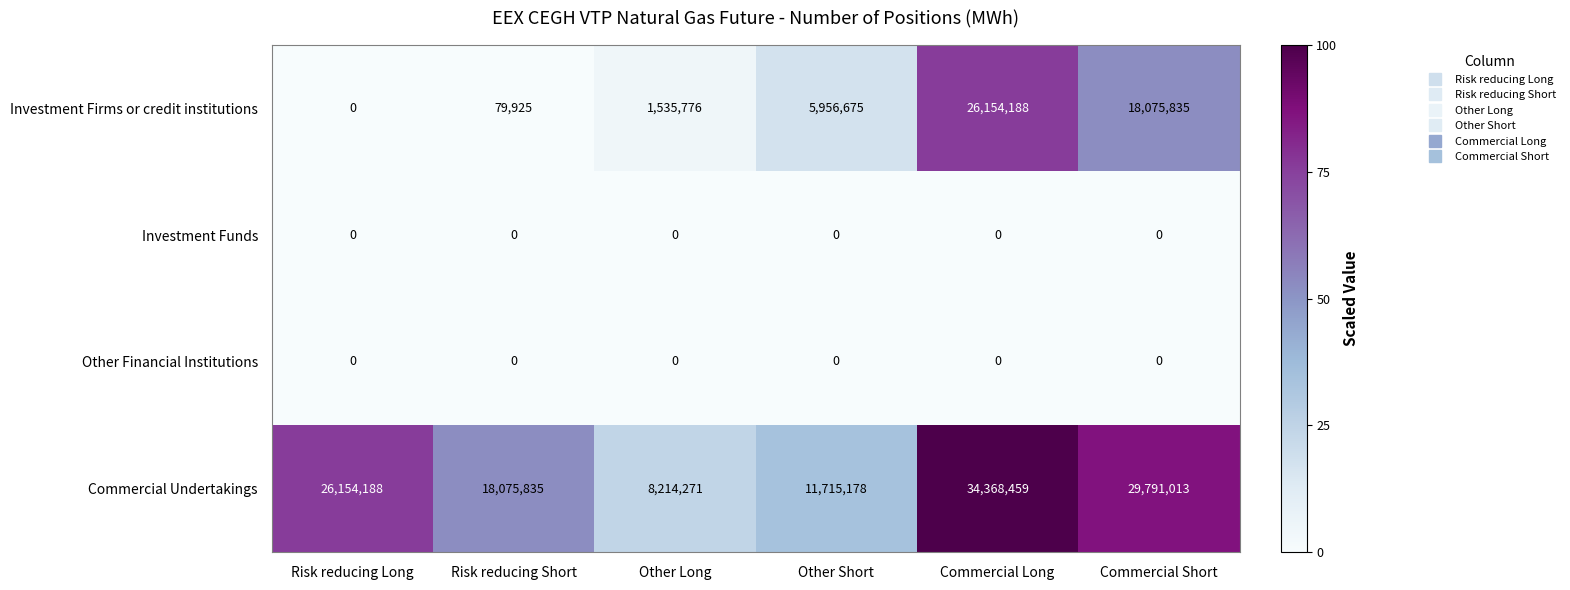

Which series changed the most between Risk reducing Long and Other Long?

Commercial Undertakings